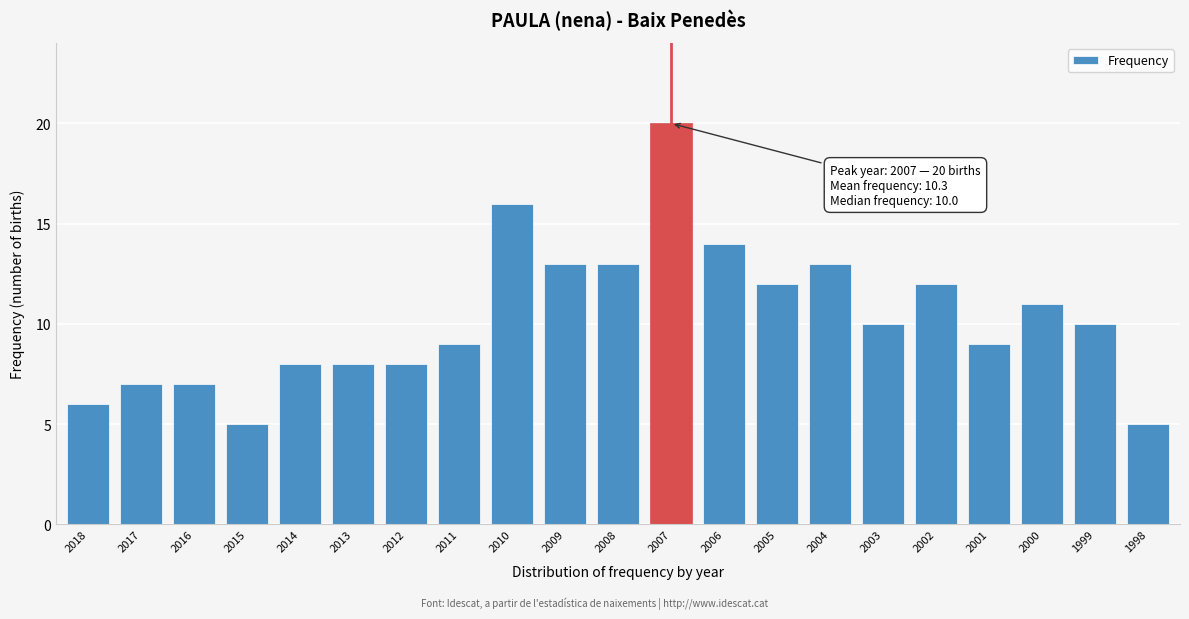

Reading left to right, what are all the values shown in this chart?

2018=6	2017=7	2016=7	2015=5	2014=8	2013=8	2012=8	2011=9	2010=16	2009=13	2008=13	2007=20	2006=14	2005=12	2004=13	2003=10	2002=12	2001=9	2000=11	1999=10	1998=5